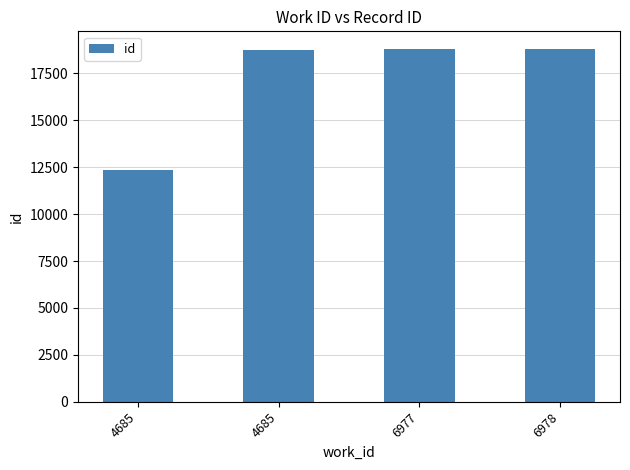

At which category does the chart reach its minimum across all series?

4685